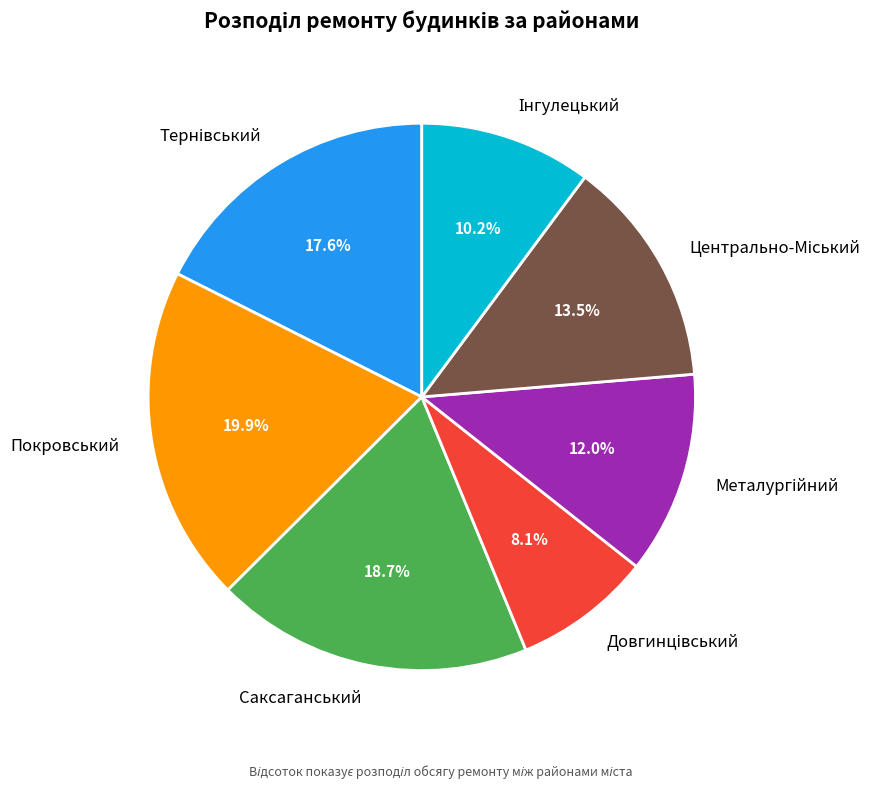

Does any single category account for the majority?

No